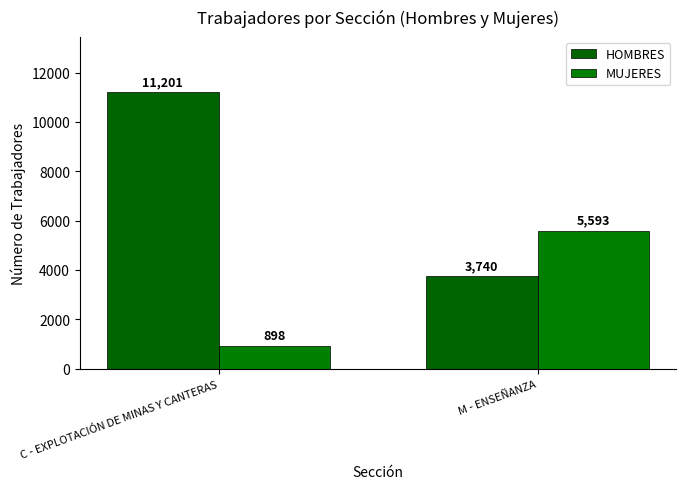

Count the MUJERES values in the range 898 to 5593.

2